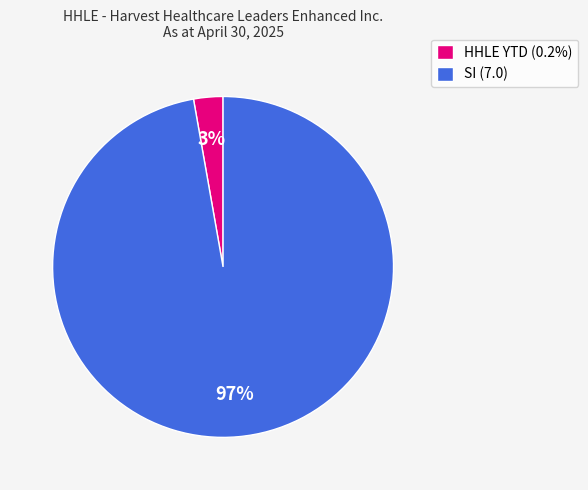

Does HHLE YTD (0.2%) account for over 50% of the chart?

No